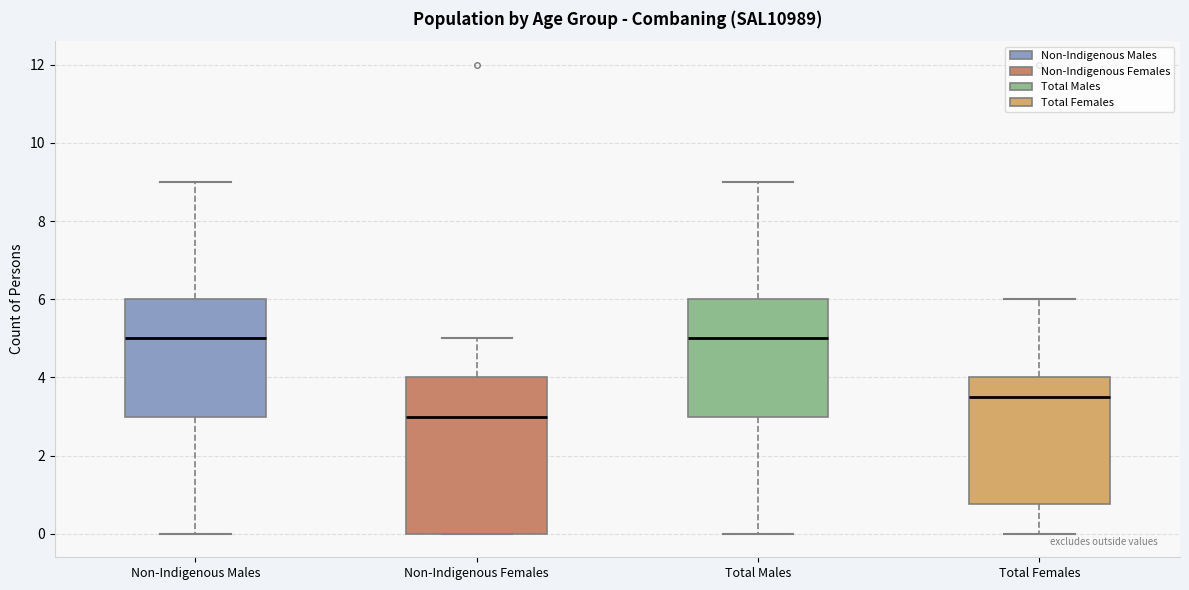

Reading left to right, read every box against the y-axis: the position of its median line, the range the box covers, and the ends of its whiskers. The values are not printed on the chart, so give them approximately, as read against the axis.

Non-Indigenous Males: median 5.0, box 3.0 to 6.0, whiskers 0.0 to 9.0
Non-Indigenous Females: median 3.0, box 0.0 to 4.0, whiskers 0.0 to 5.0
Total Males: median 5.0, box 3.0 to 6.0, whiskers 0.0 to 9.0
Total Females: median 3.6, box 0.8 to 4.0, whiskers 0.0 to 6.0